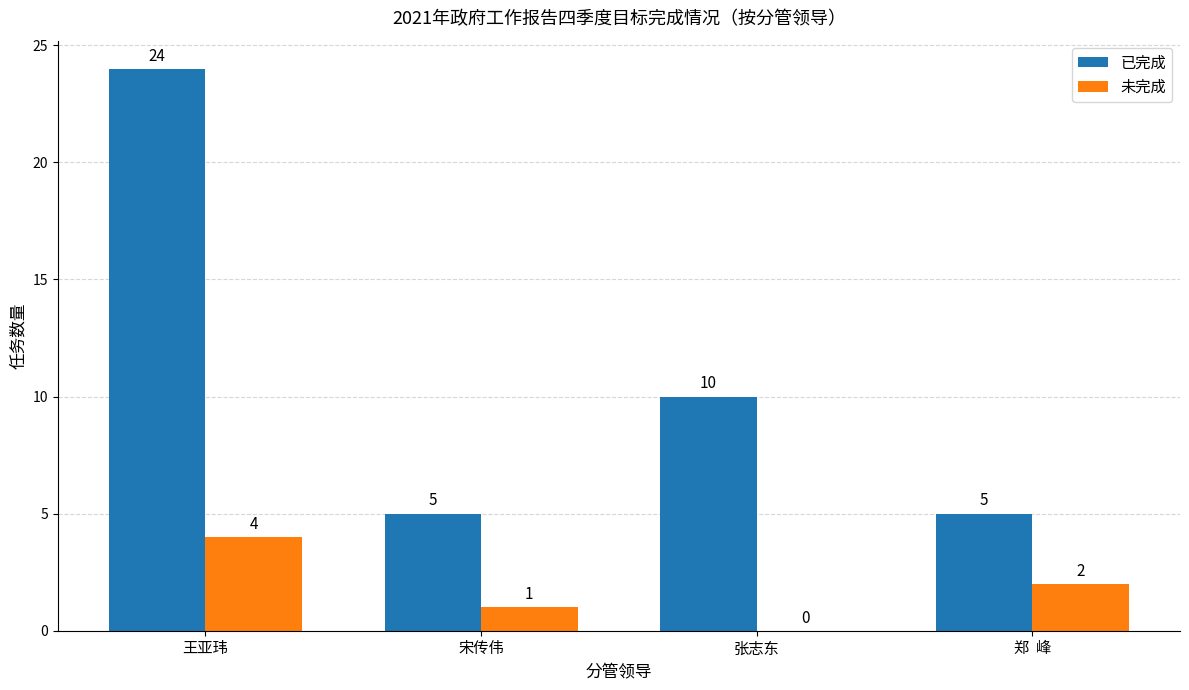

What value does the 已完成 series have at 郑  峰?

5